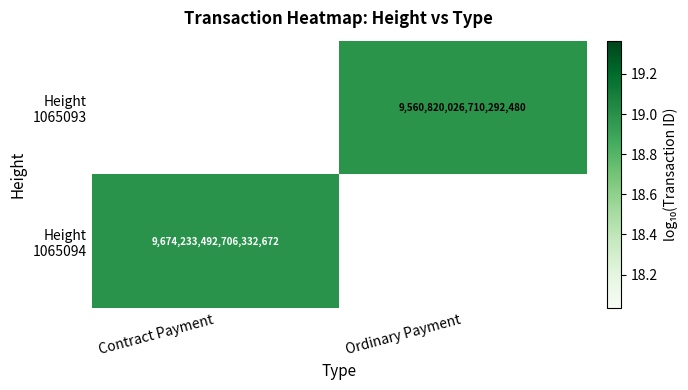

Is it true that Height 1065093 equals 28.9 at Ordinary Payment?

False